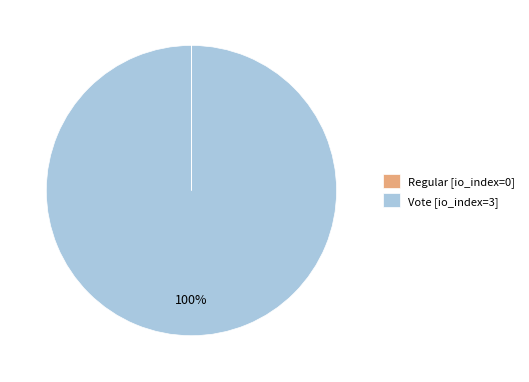

To the nearest percent, what is the difference between the largest and smallest slice percentages?

100%